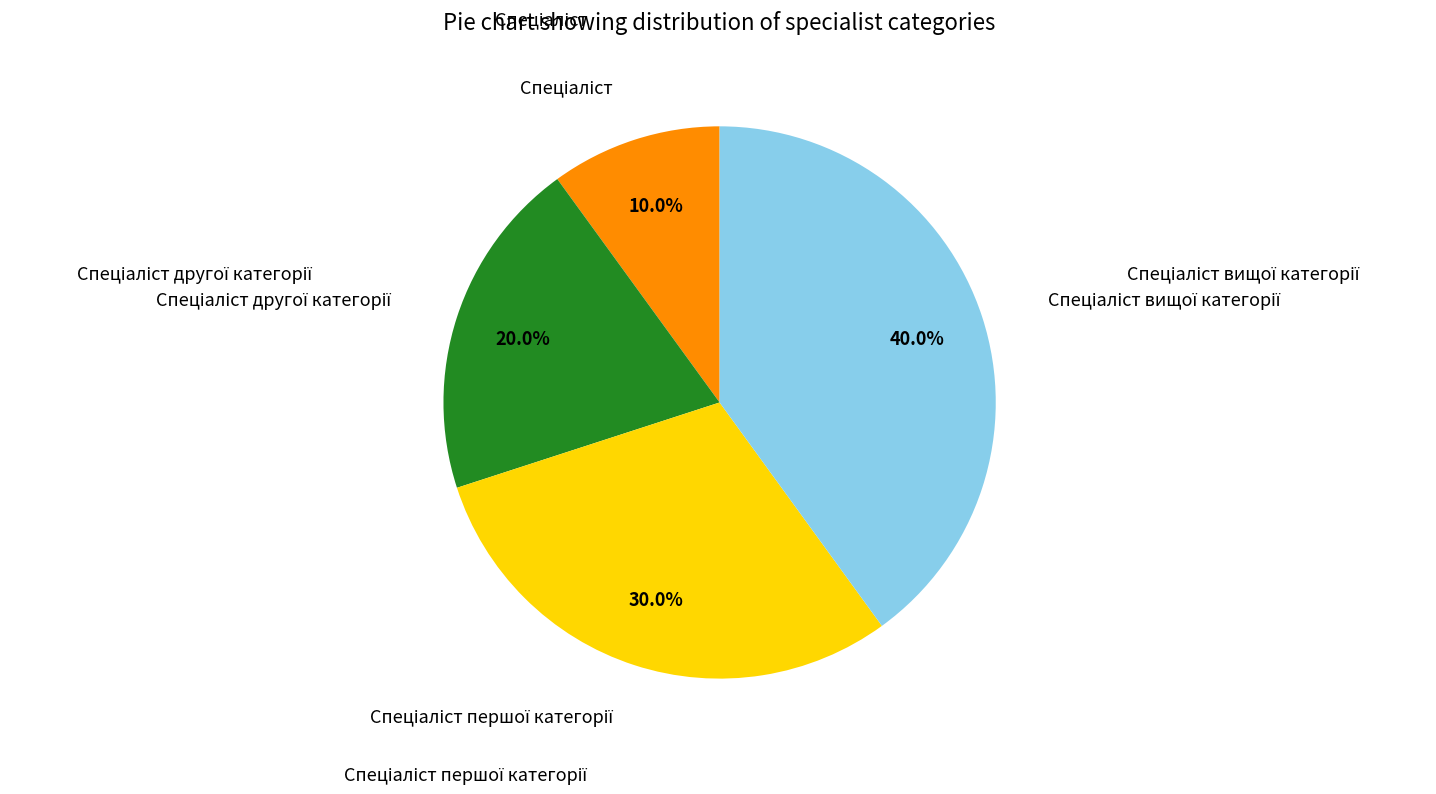

Is there a majority slice in this chart?

No